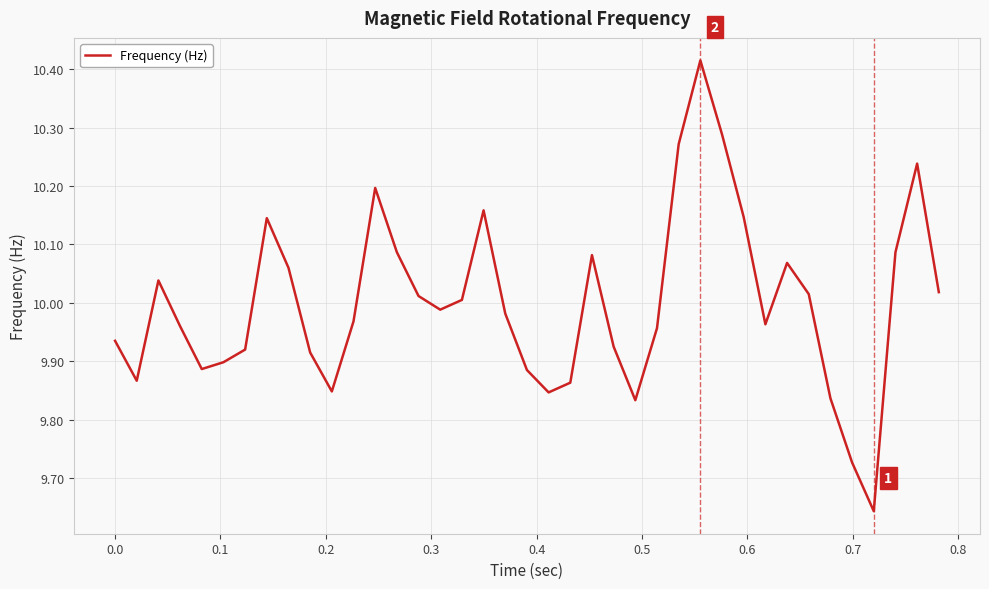

What is the difference between the maximum and minimum values?

0.8